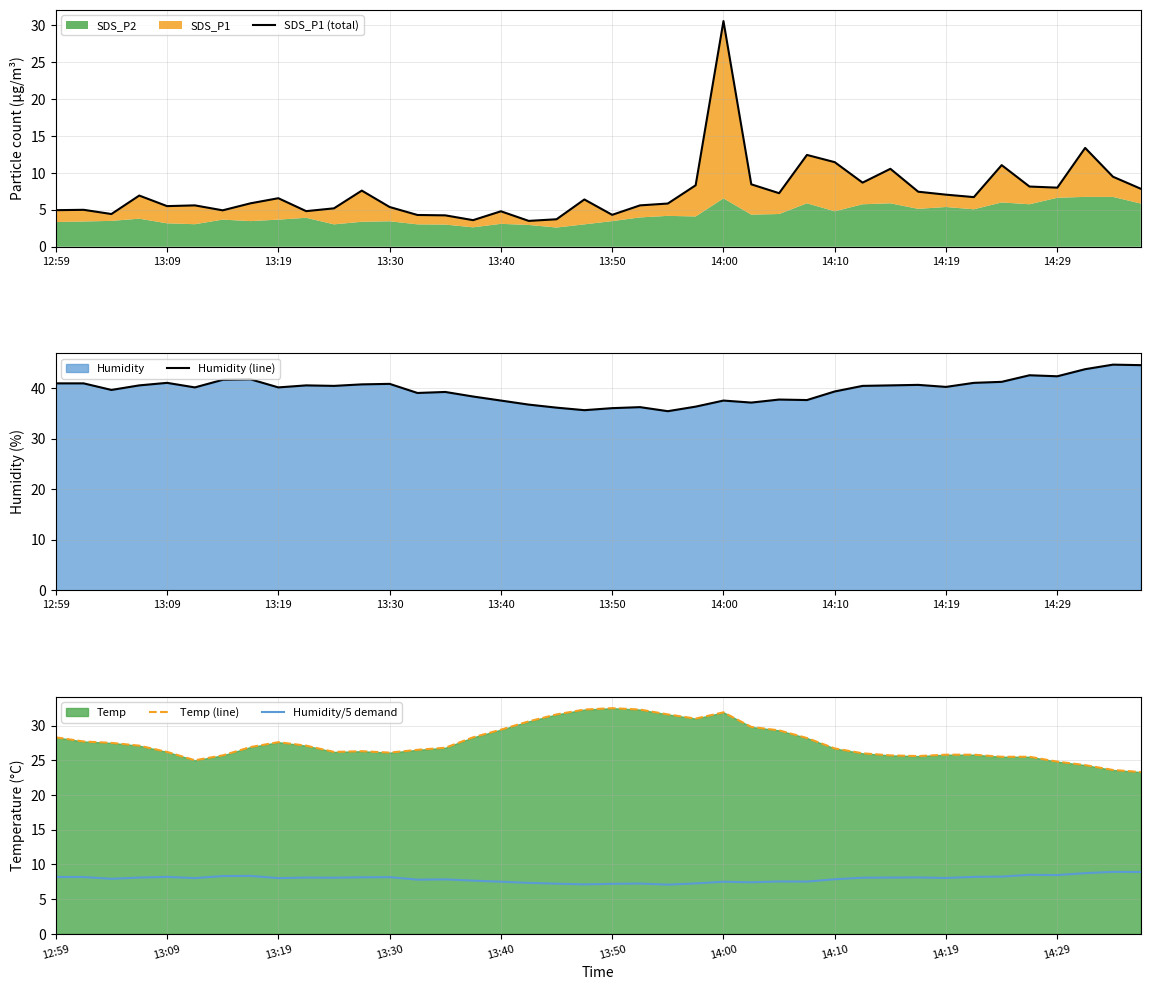

True or false: Temp (line) and Humidity/5 demand cross at least once.

False